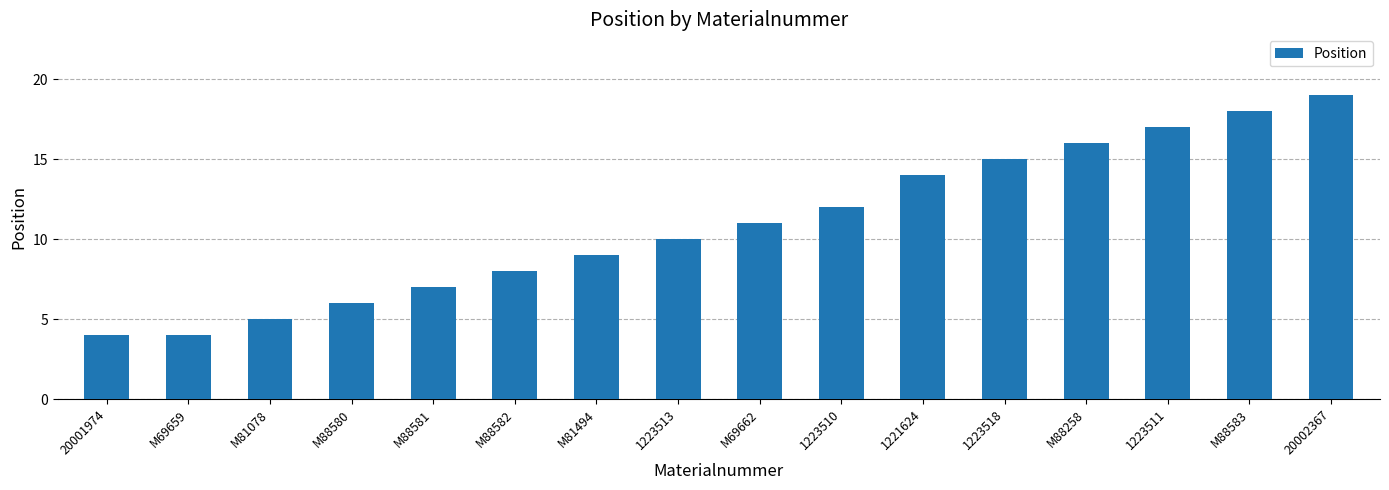

The chart shows a value of 6 at 1223513. True or false?

False